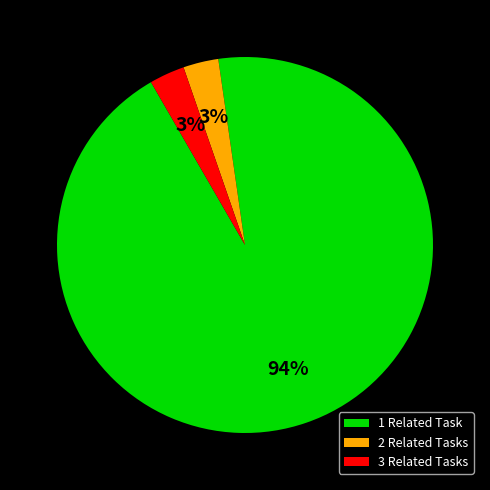

Which category has the biggest portion of the pie?

1 Related Task